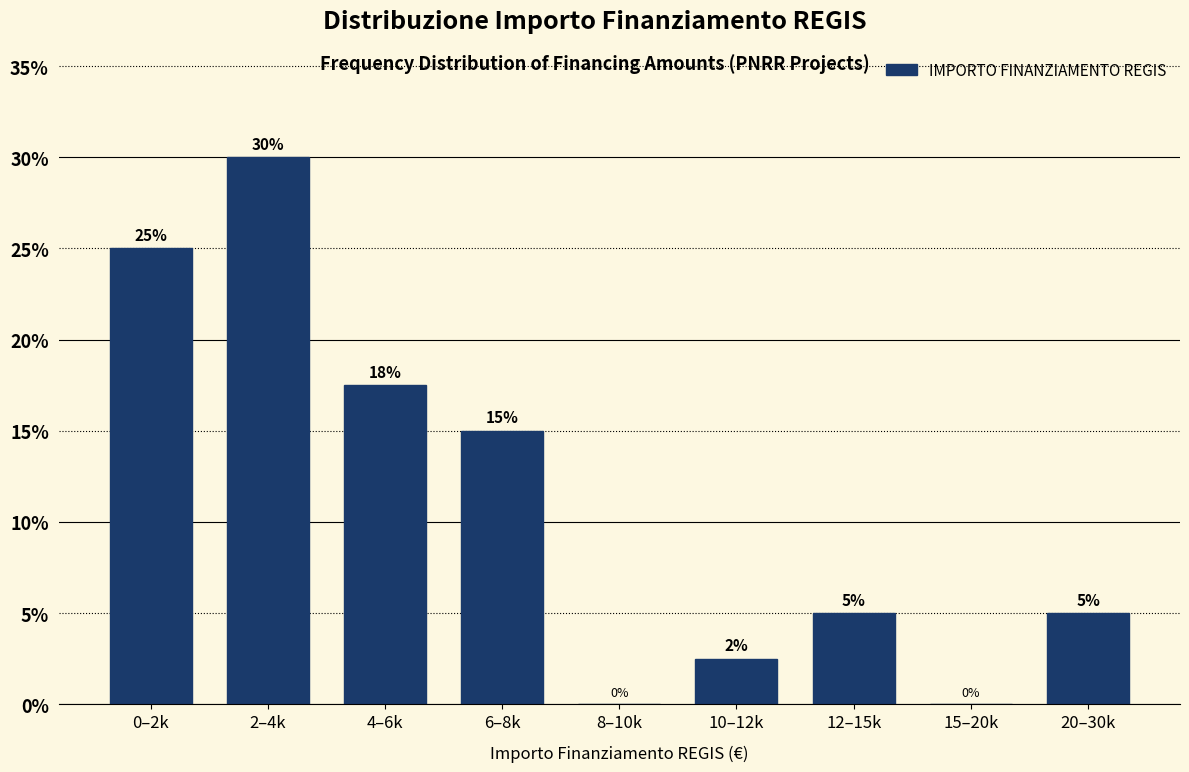

Between 20–30k and 15–20k, which is larger?

20–30k